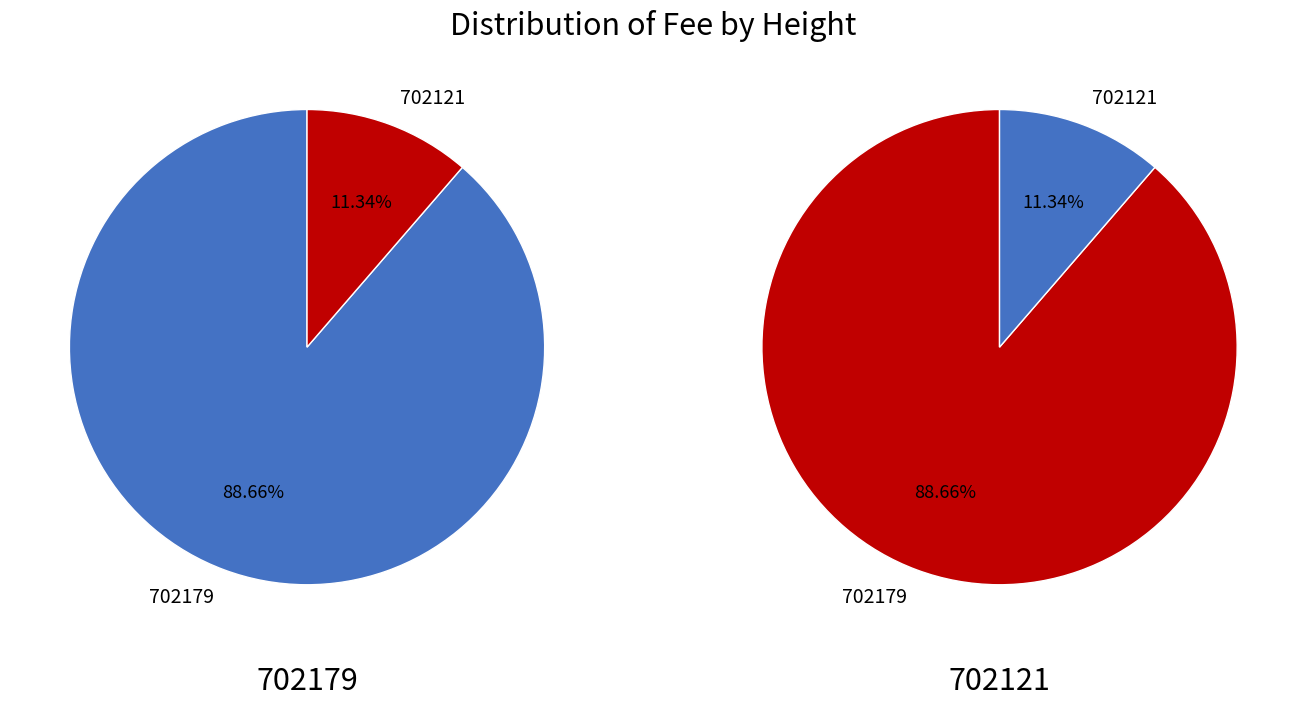

What portion of the pie excludes 702179?

11.3%